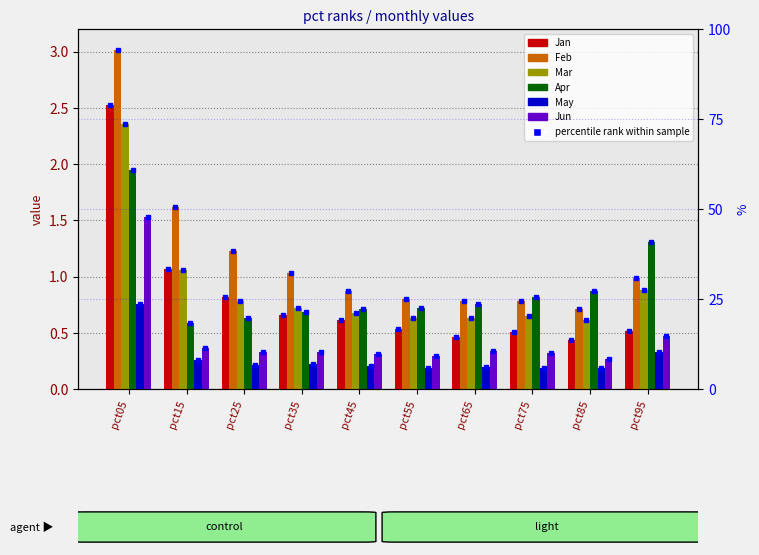

Rank the series by their maximum value, from highest to lowest.

Feb, Jan, Mar, Apr, Jun, May